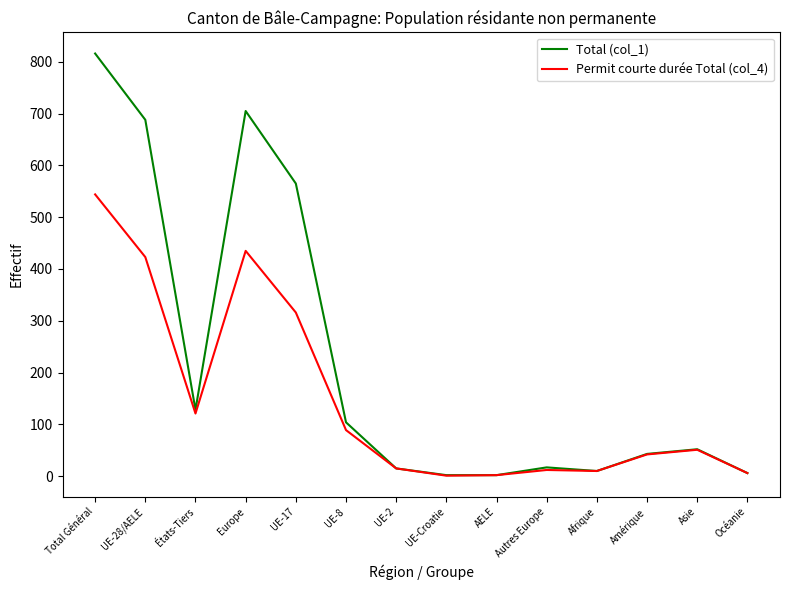

Between États-Tiers and Amérique, which series saw the biggest shift?

Total (col_1)